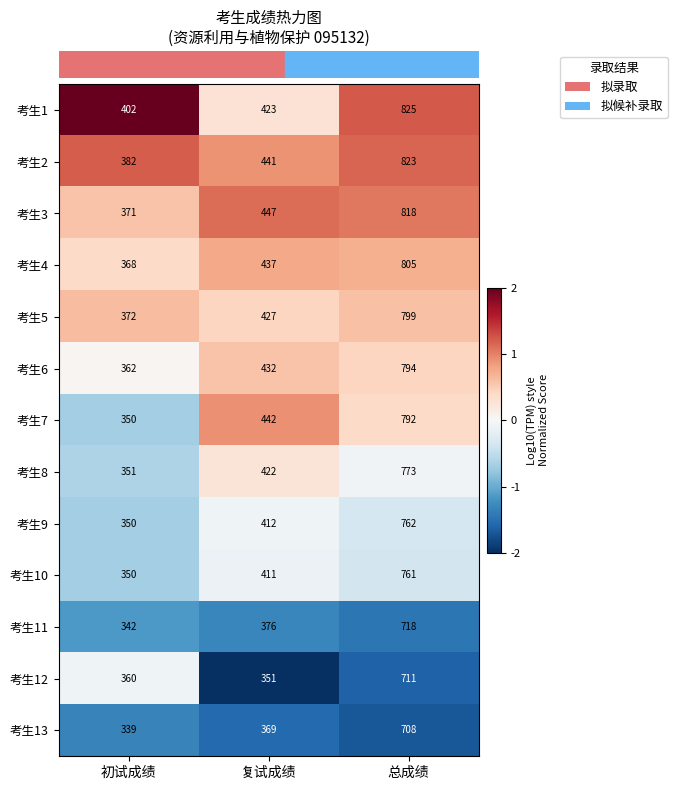

Count the 考生10 values in the range 350 to 761.

3